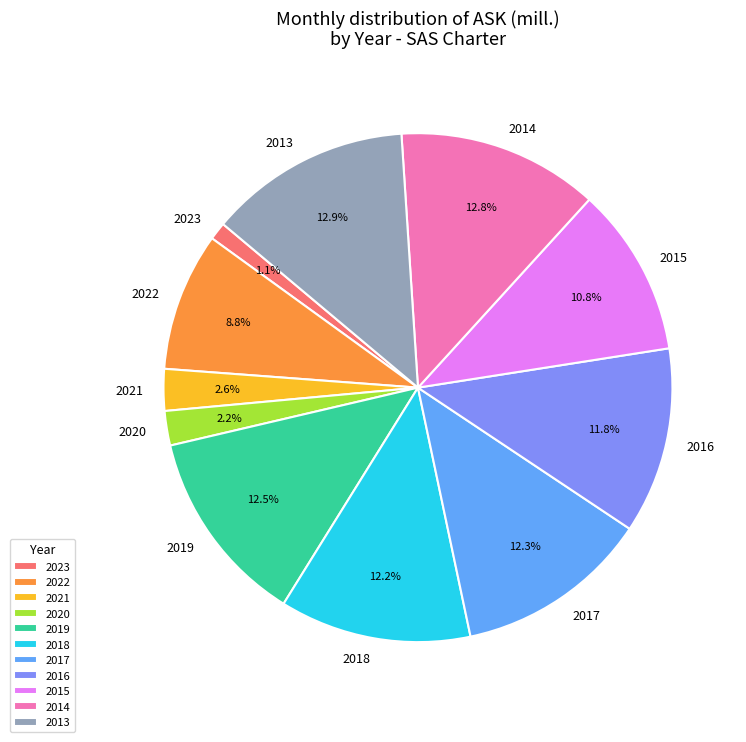

Does any single category account for the majority?

No